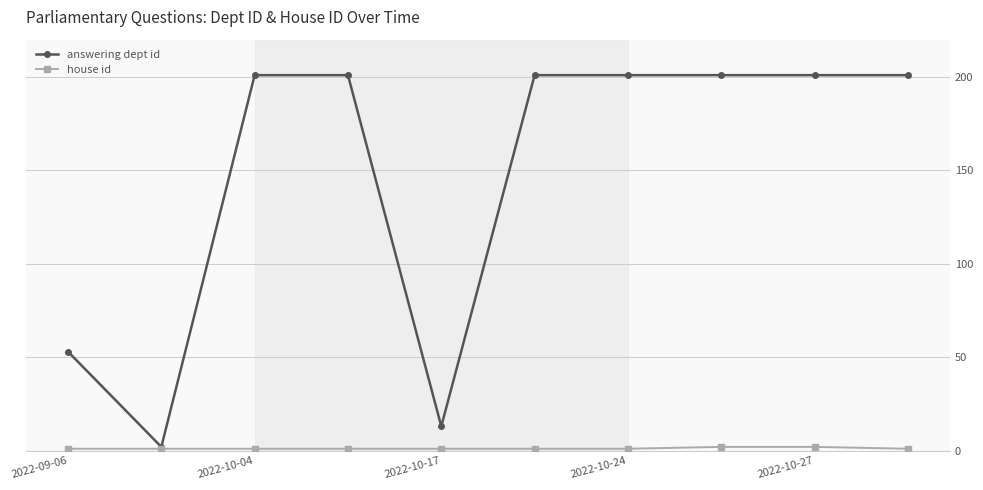

What is the value of the answering dept id point at the 8th from the left?

201